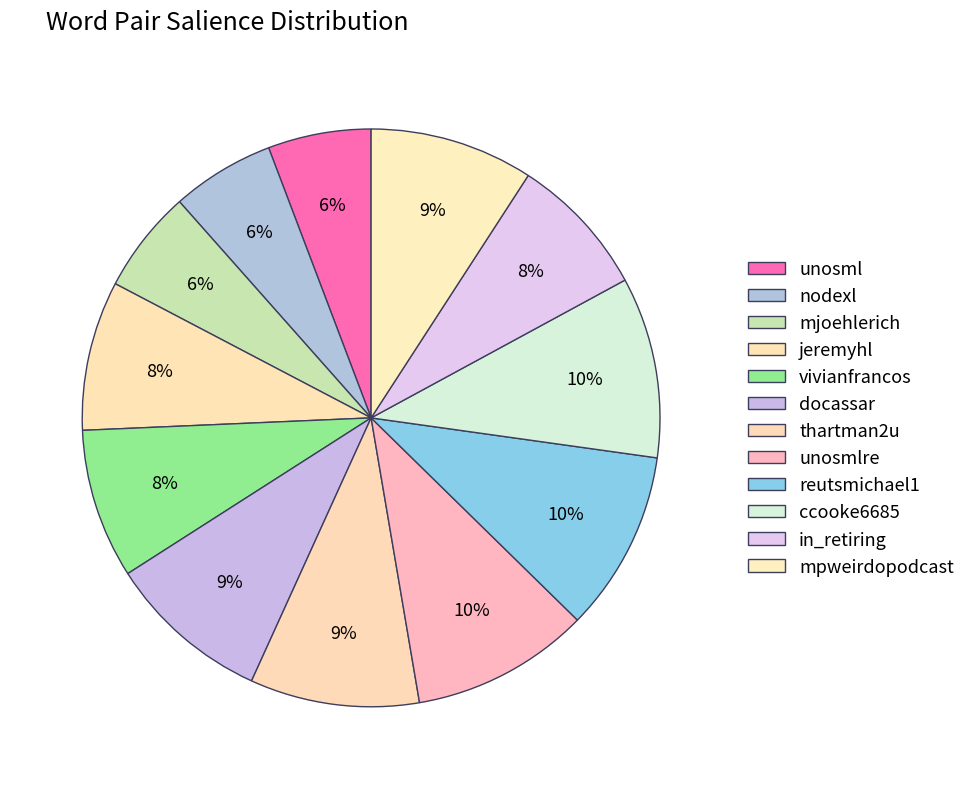

True or false: unosml accounts for 6% of the total.

True